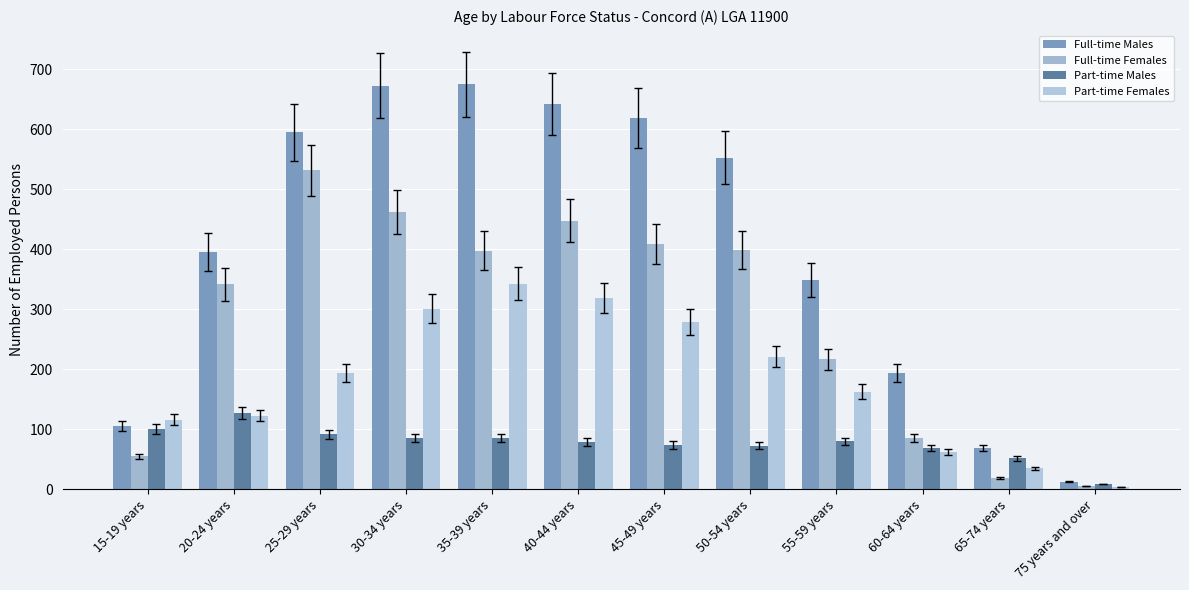

What is the total value across all series at 50-54 years?

1246